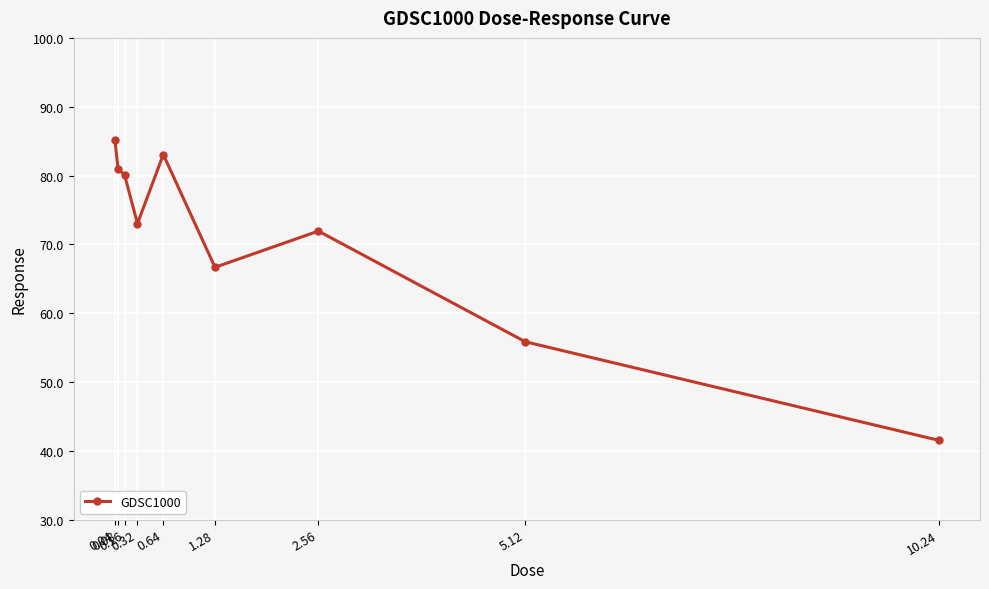

True or false: the data has more than 2 interior local peaks.

False